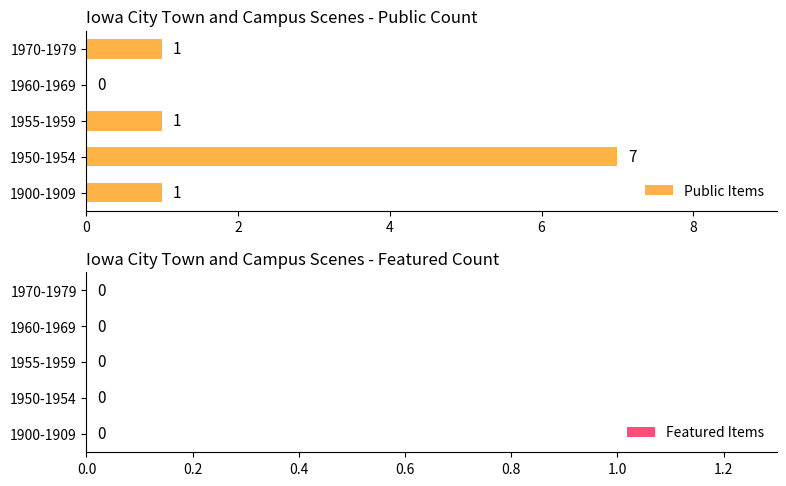

What is the sum of the values at 1960-1969 and 1950-1954?

7